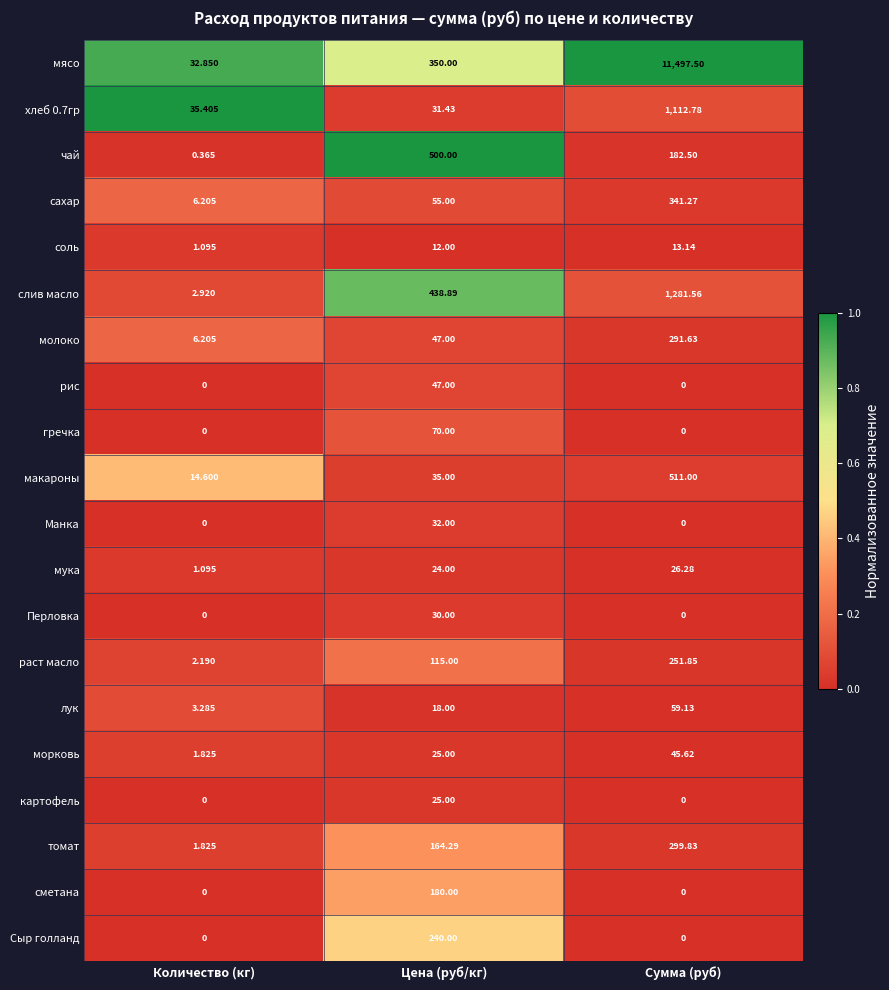

List the labels in order of соль value, largest first.

Сумма (руб), Цена (руб/кг), Количество (кг)